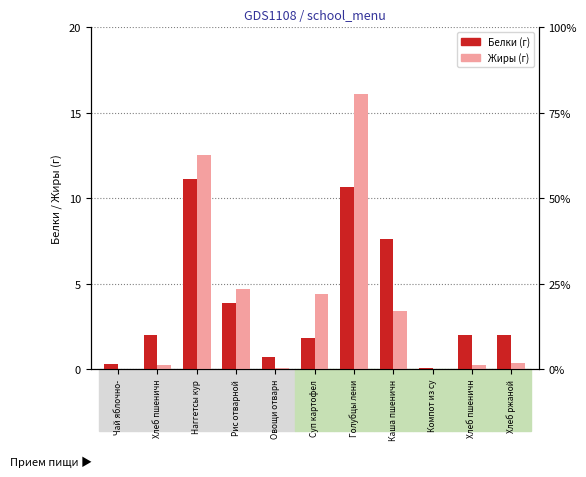

What is the average value of the Жиры series?

3.8